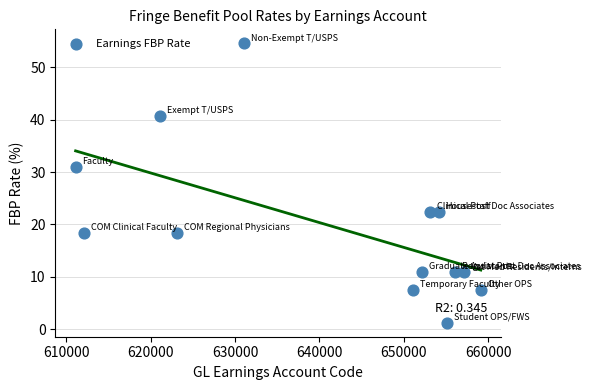

What Y value in the scatter plot is closest to 27?

31.0